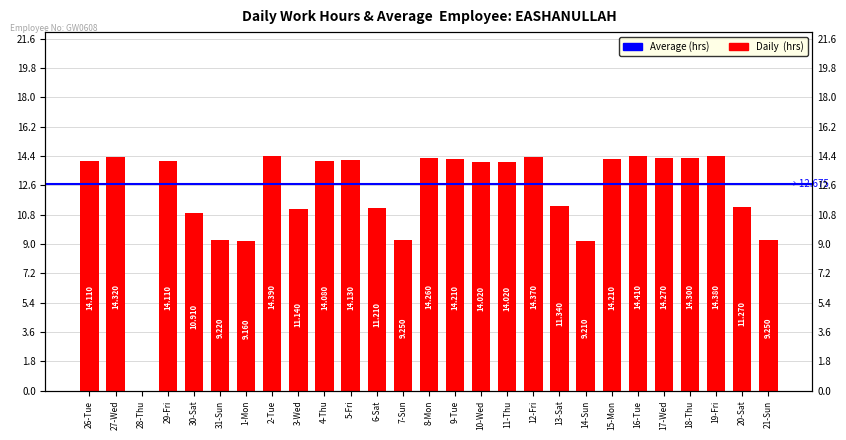

At which label is the value closest to 7?

1-Mon